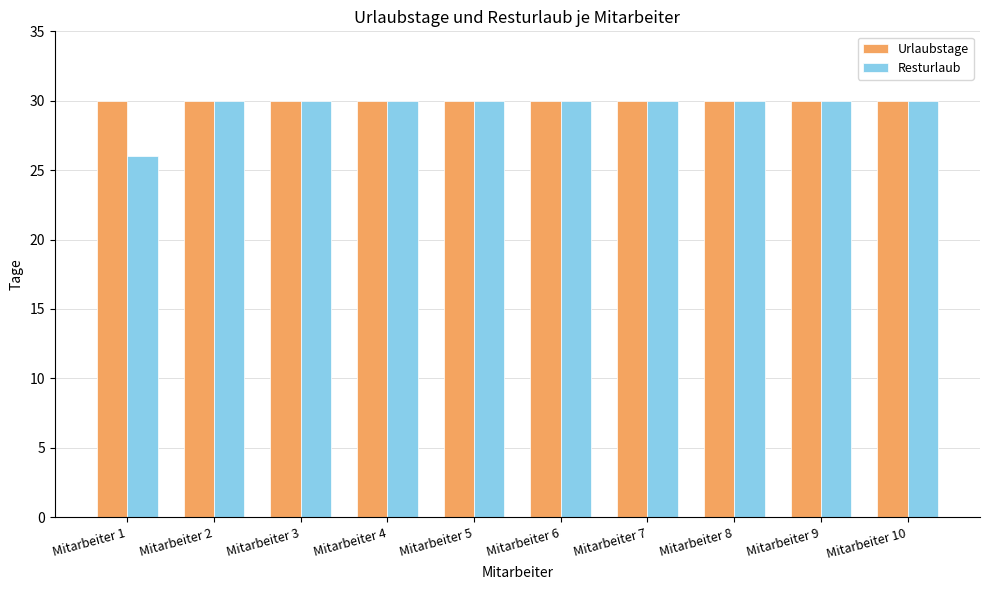

Are the bars horizontal?

No